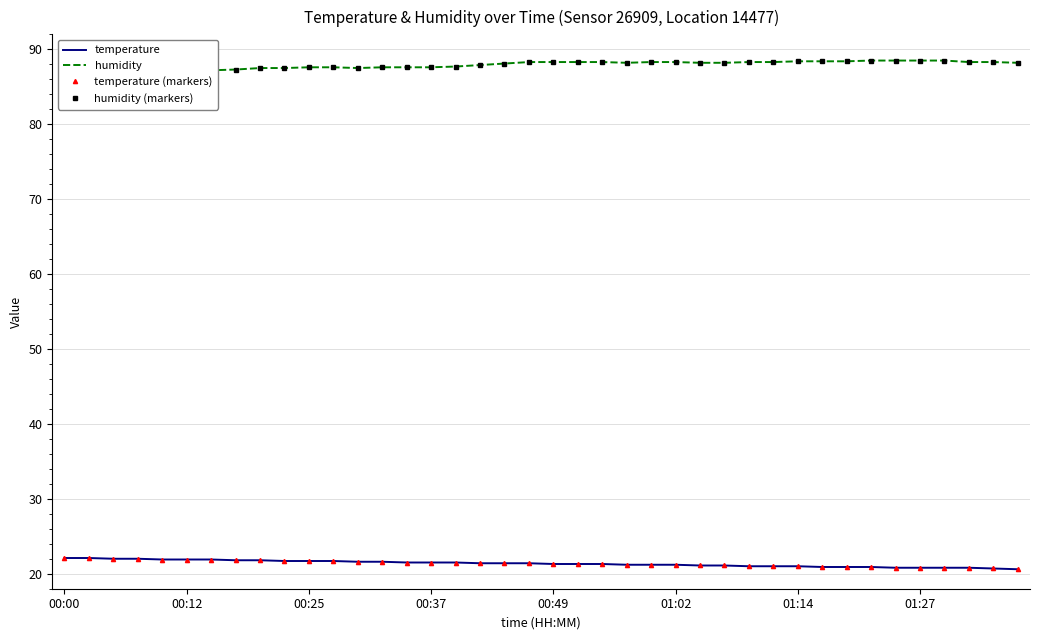

What is the highest value of the temperature (markers) series?

22.1